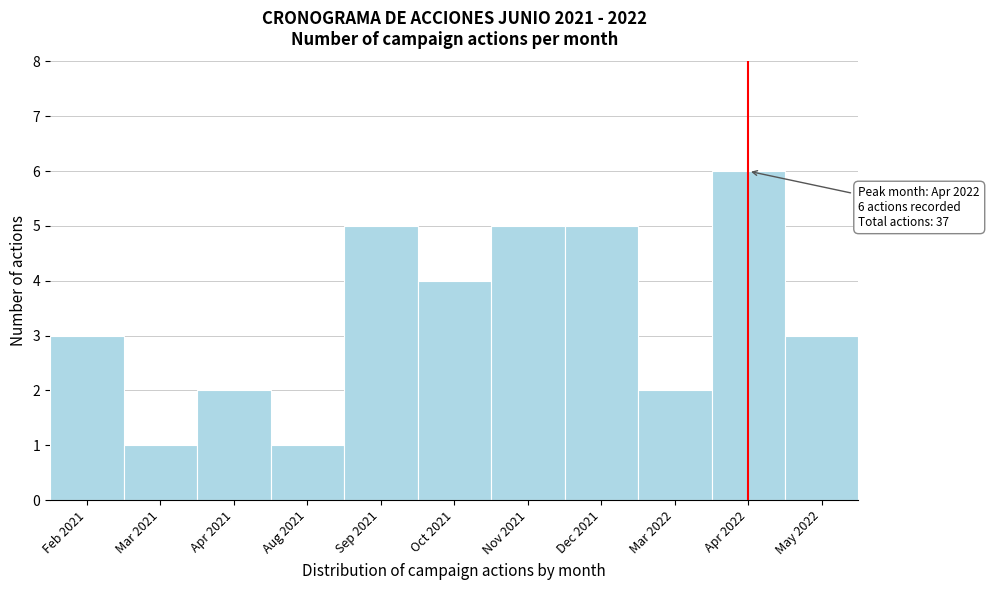

Reading left to right, extract all data points from this chart.

Feb 2021=3	Mar 2021=1	Apr 2021=2	Aug 2021=1	Sep 2021=5	Oct 2021=4	Nov 2021=5	Dec 2021=5	Mar 2022=2	Apr 2022=6	May 2022=3